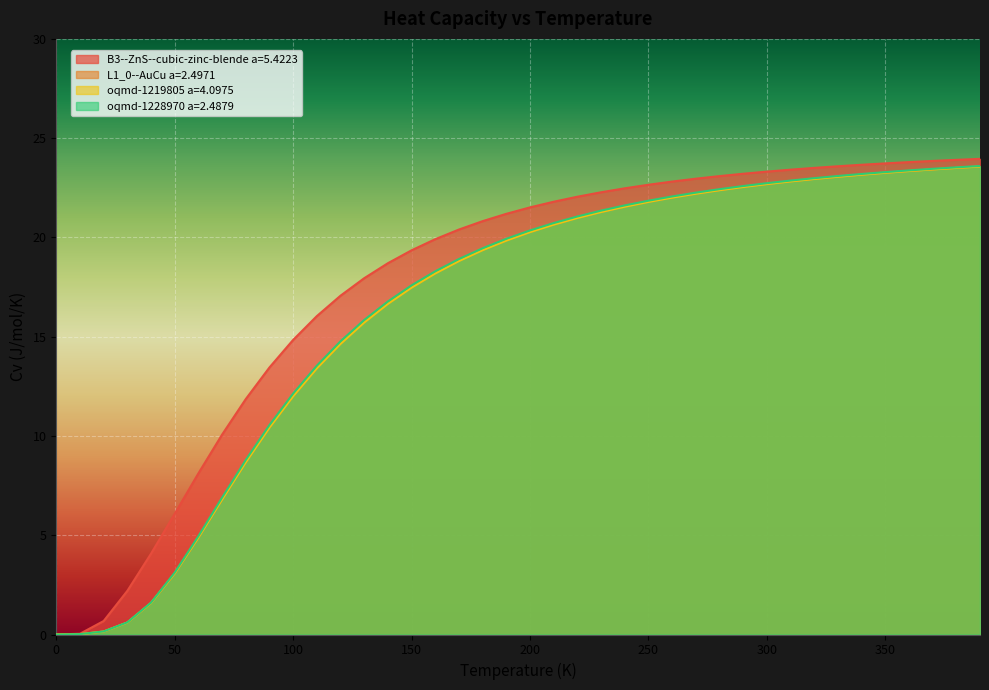

What is the difference between the highest and lowest values at 210.0?

1.2